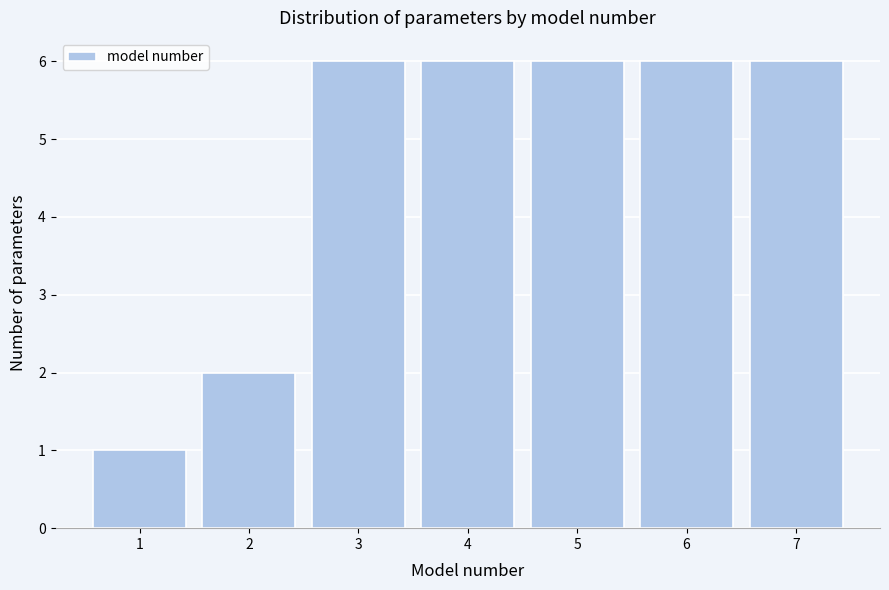

Reading left to right, transcribe this chart: for each bar, give the range it covers on the x-axis and its height. The values are not printed on the chart, so give them approximately, as read against the axis.

0.5 to 1.5: 1
1.5 to 2.5: 2
2.5 to 3.5: 6
3.5 to 4.5: 6
4.5 to 5.5: 6
5.5 to 6.5: 6
6.5 to 7.5: 6